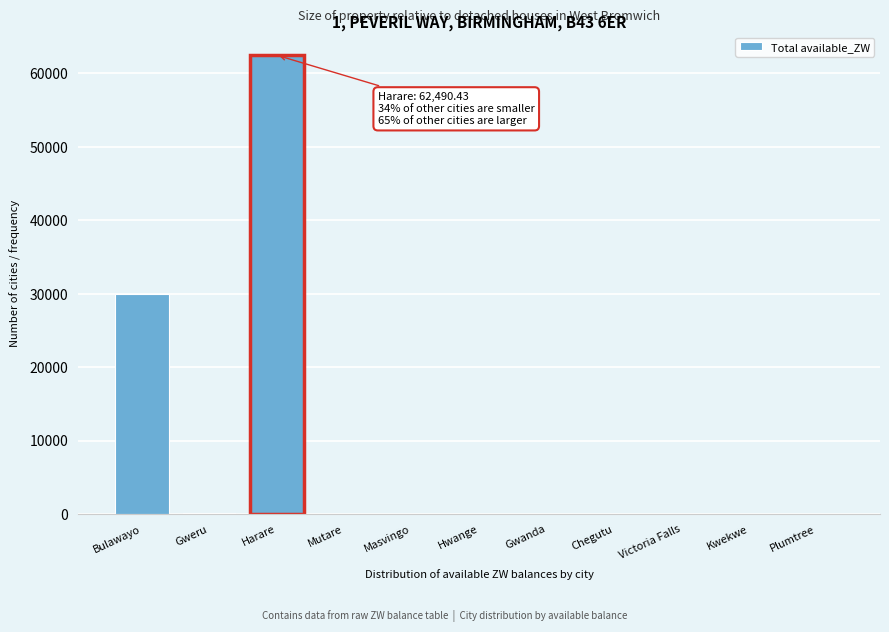

What is the maximum value shown in the chart?

62490.4